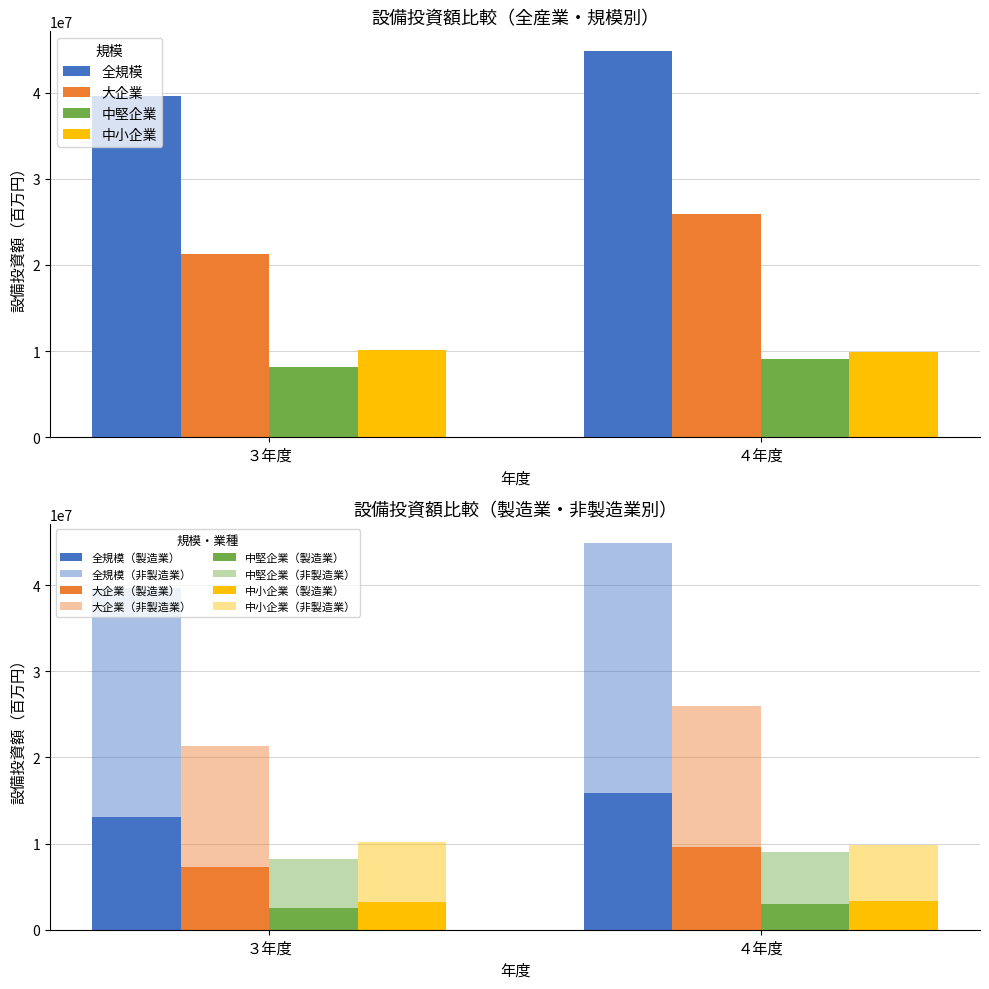

What is the total value across all series at ３年度?

79321204